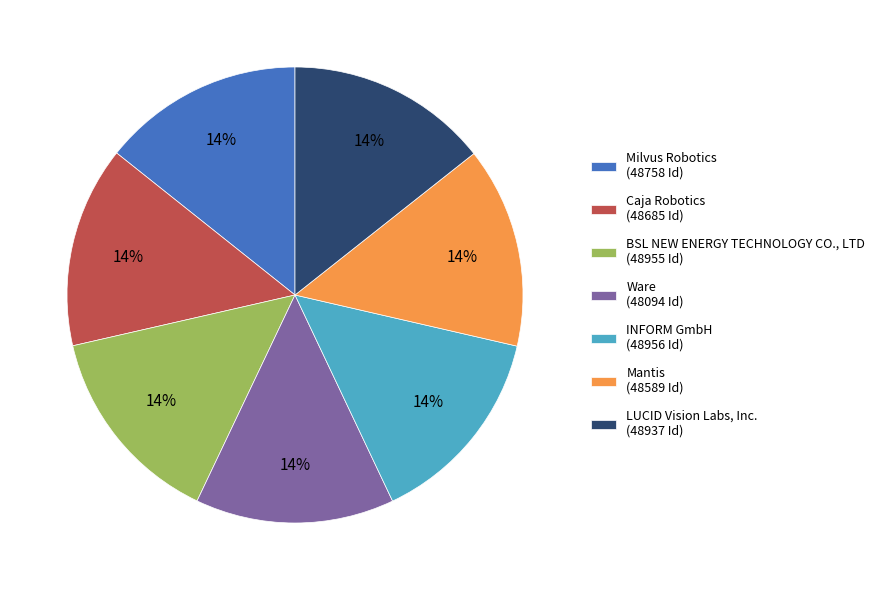

To the nearest percent, what is the combined percentage of Mantis and INFORM GmbH?

29%